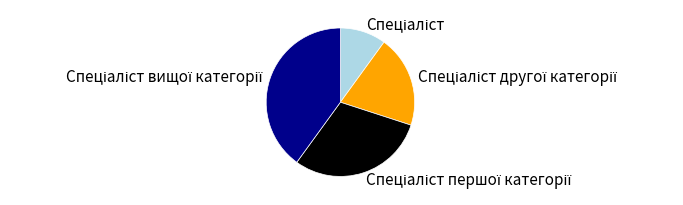

Does any single category account for the majority?

No